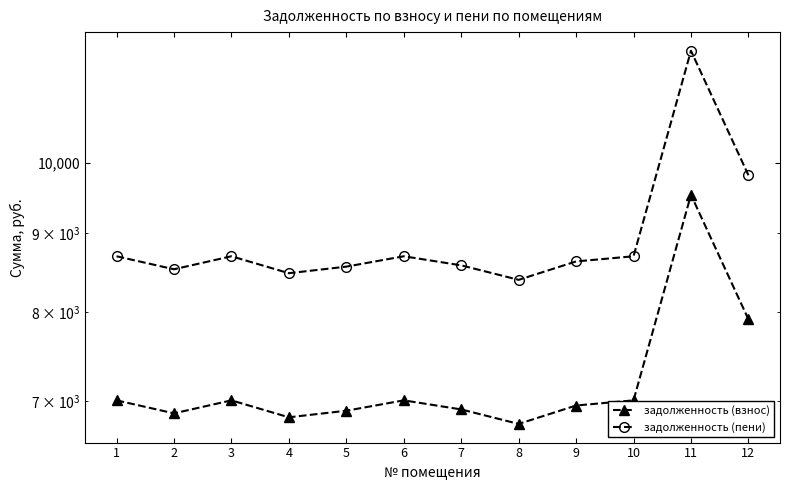

Where is the first local minimum for задолженность (взнос)?

2